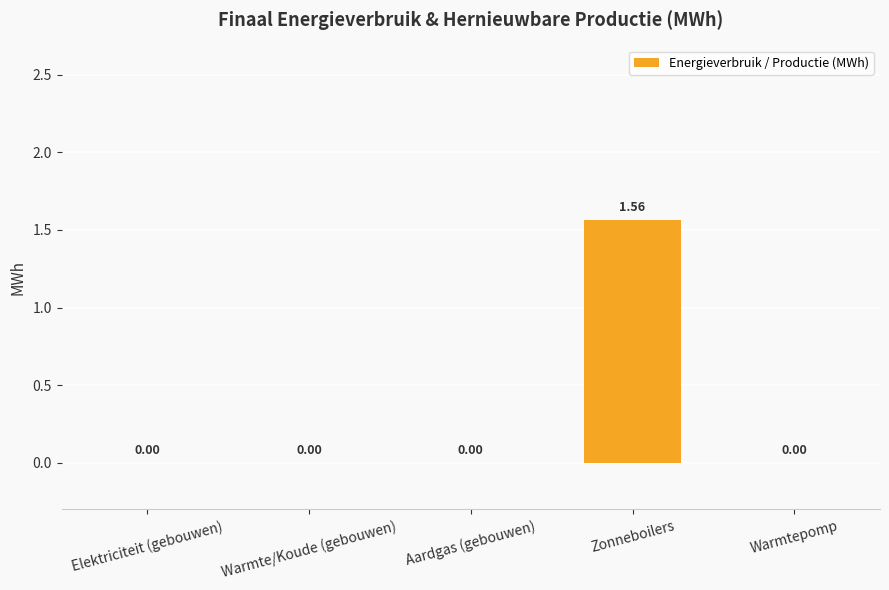

Which category has the highest value across all series?

Zonneboilers